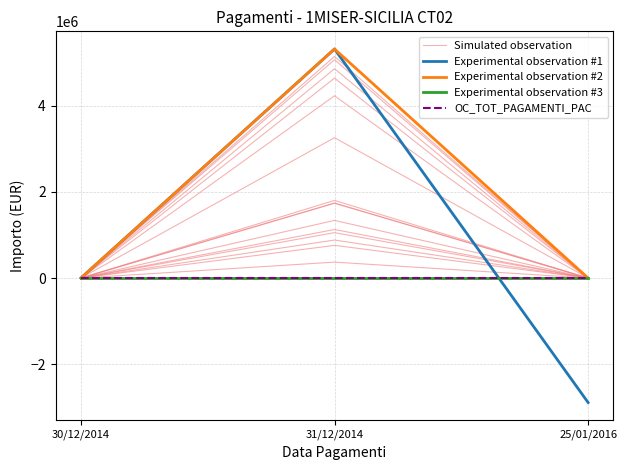

At 25/01/2016, list the series in order from smallest to largest.

Experimental observation #1, Simulated observation, Experimental observation #2, Experimental observation #3, OC_TOT_PAGAMENTI_PAC